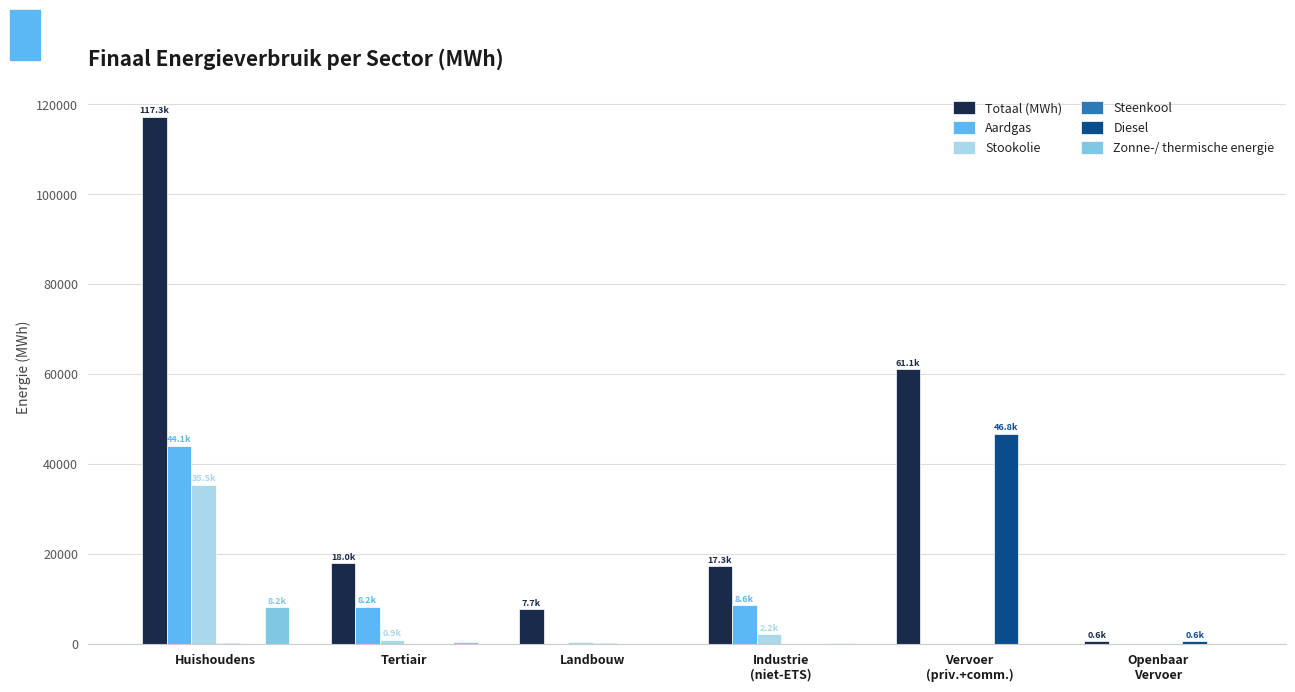

Is the value of Totaal (MWh) at Tertiair greater than the value of Zonne-/ thermische energie at Industrie
(niet-ETS)?

Yes